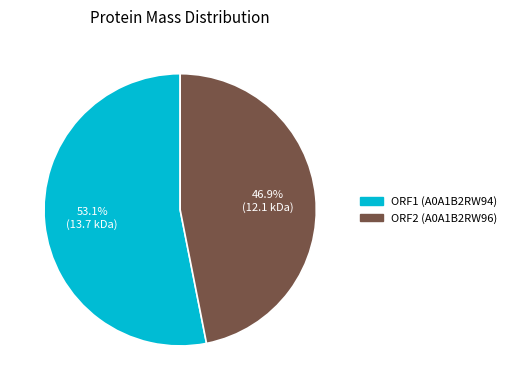

The ORF2 (A0A1B2RW96) slice represents 47% of the pie. True or false?

True